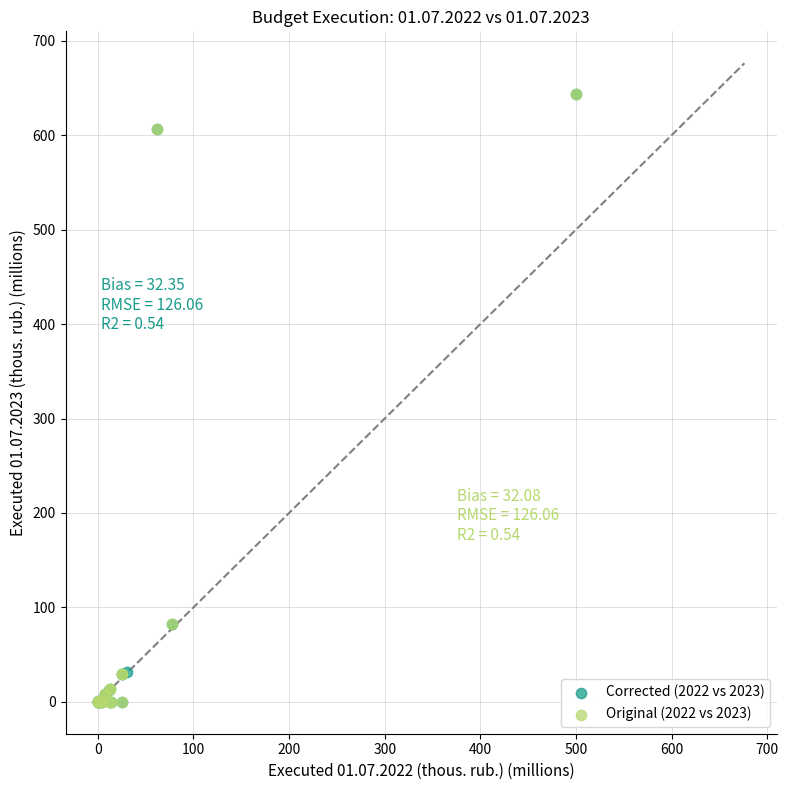

What are all the series names shown in the legend?

Corrected (2022 vs 2023), Original (2022 vs 2023)